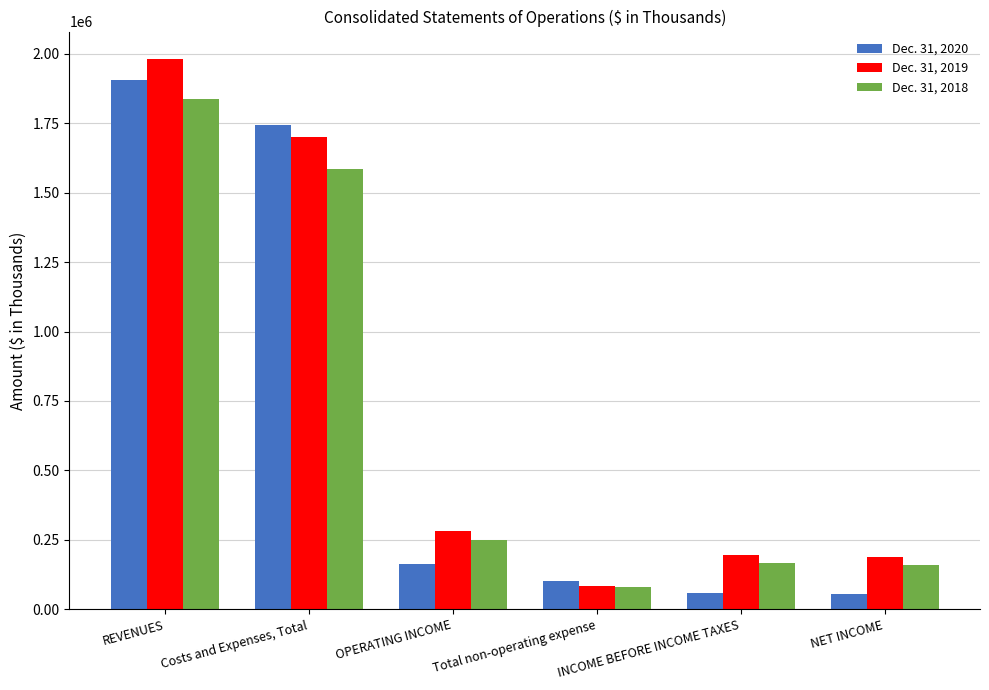

What is the spread (max minus min) of values at REVENUES?

144923